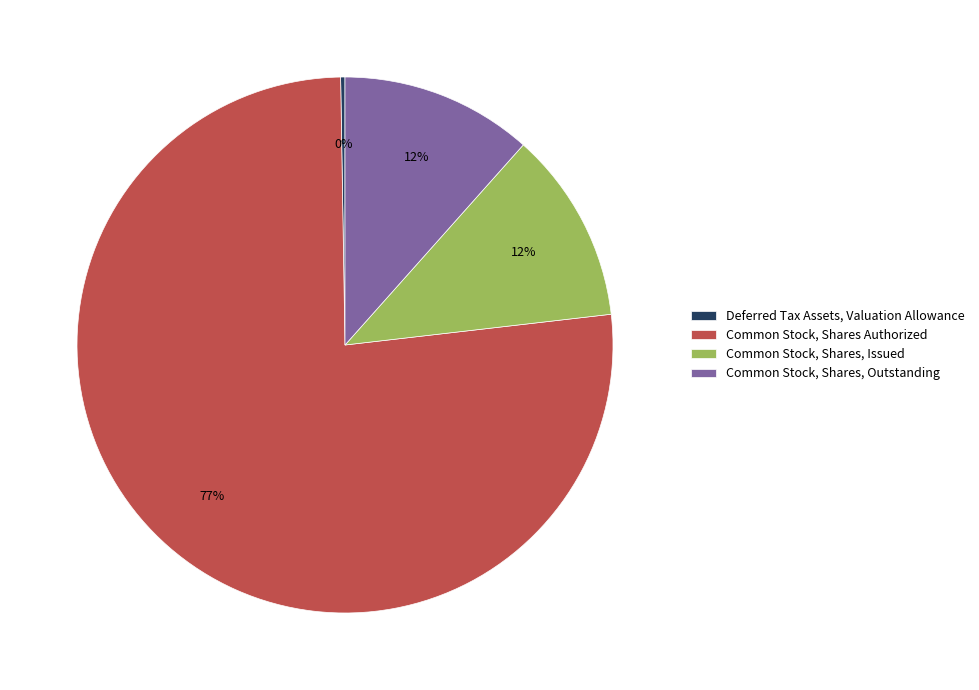

The Common Stock, Shares, Issued slice represents 25% of the pie. True or false?

False